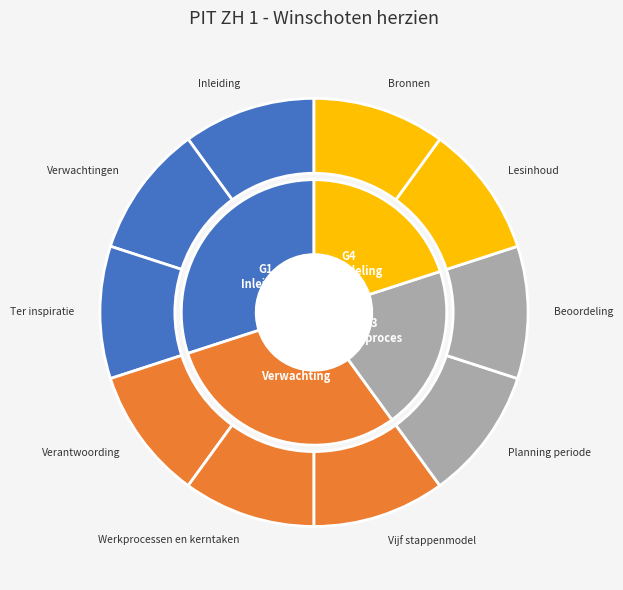

What percentage is the Planning periode slice, to the nearest percent?

10%